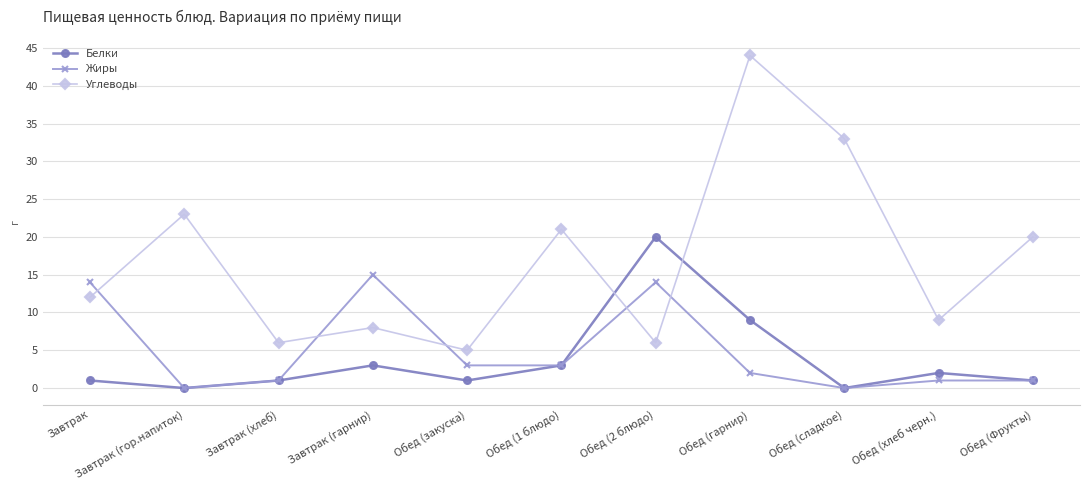

The value of Белки at Обед (хлеб черн.) is 2. True or false?

True